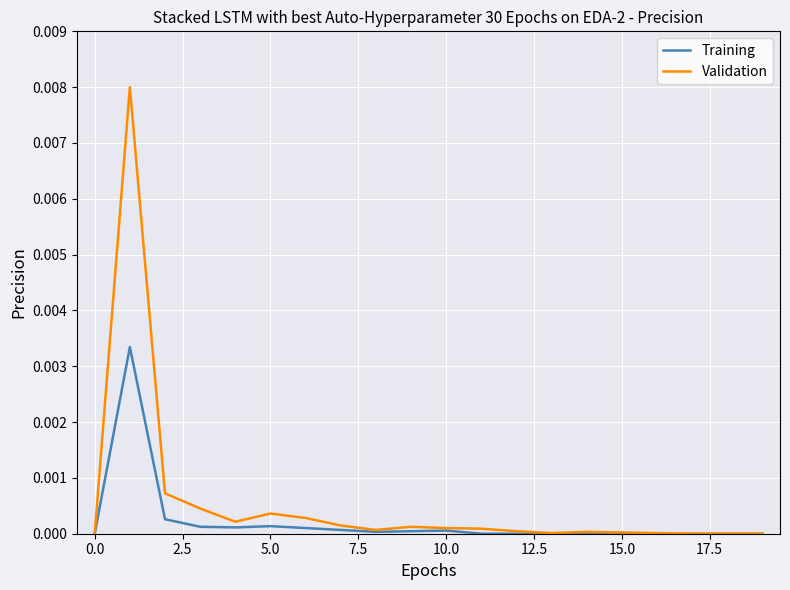

List the series in order of their peak value, lowest first.

Training, Validation